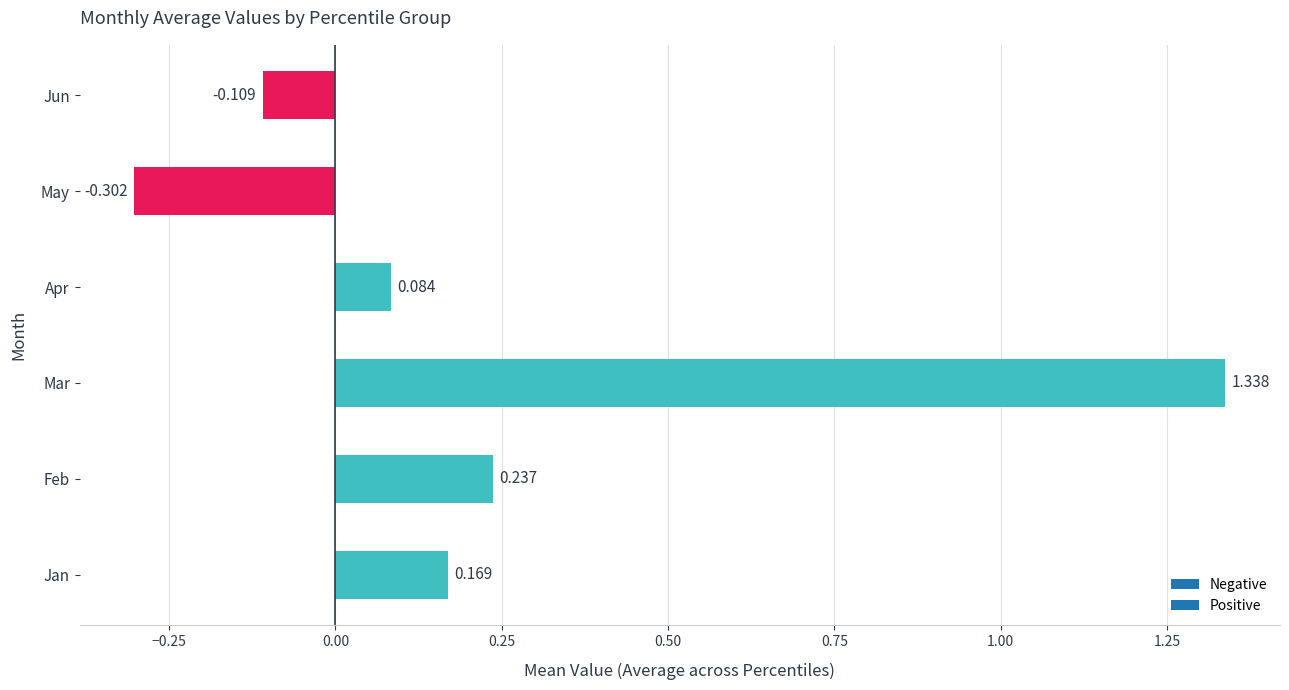

Which category has the highest value across all series?

Mar